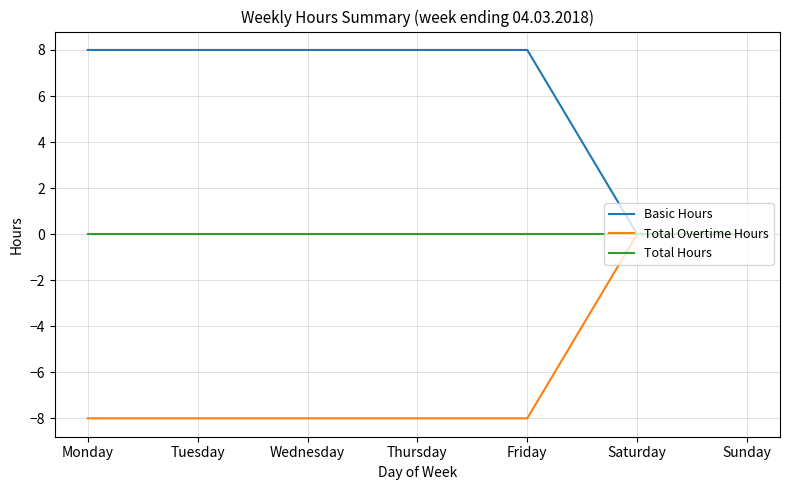

List the series in order of their overall mean, lowest first.

Total Overtime Hours, Total Hours, Basic Hours